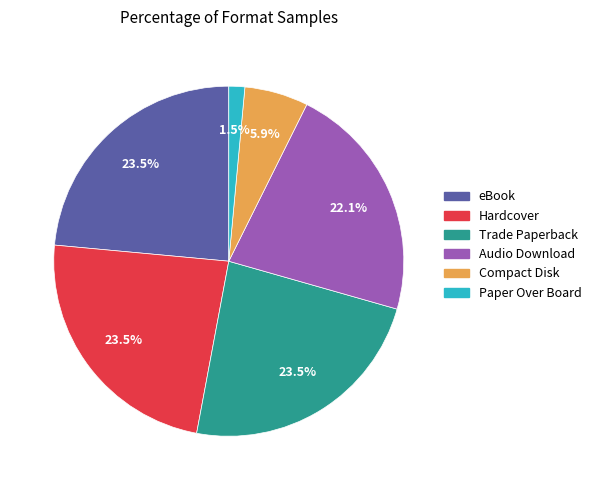

How much of the chart is everything except Compact Disk?

94.1%